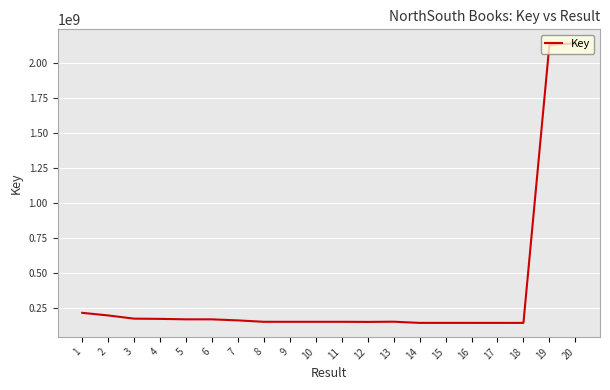

What is the maximum value shown in the chart?

2141961414